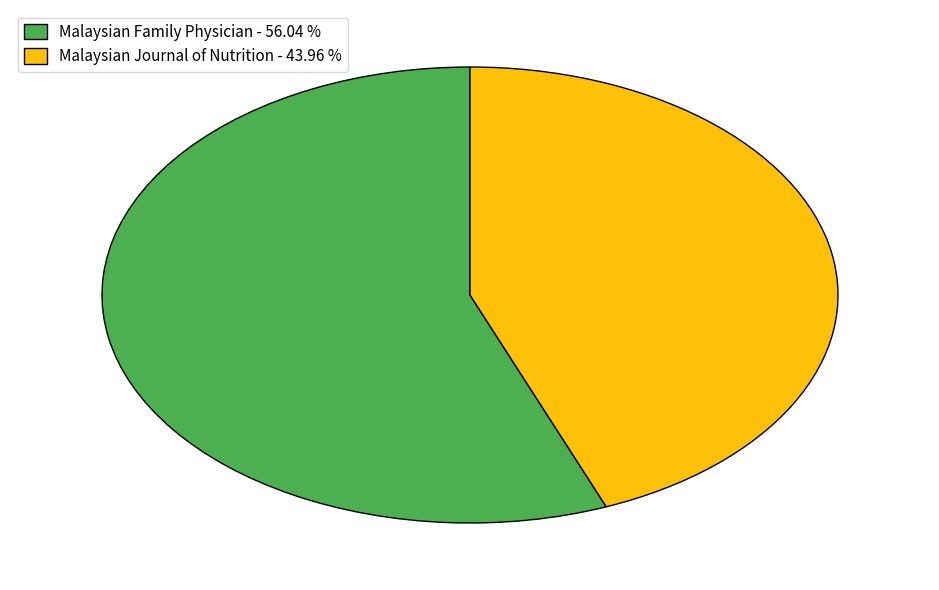

Is it true that Malaysian Journal of Nutrition is 53% of the pie?

False